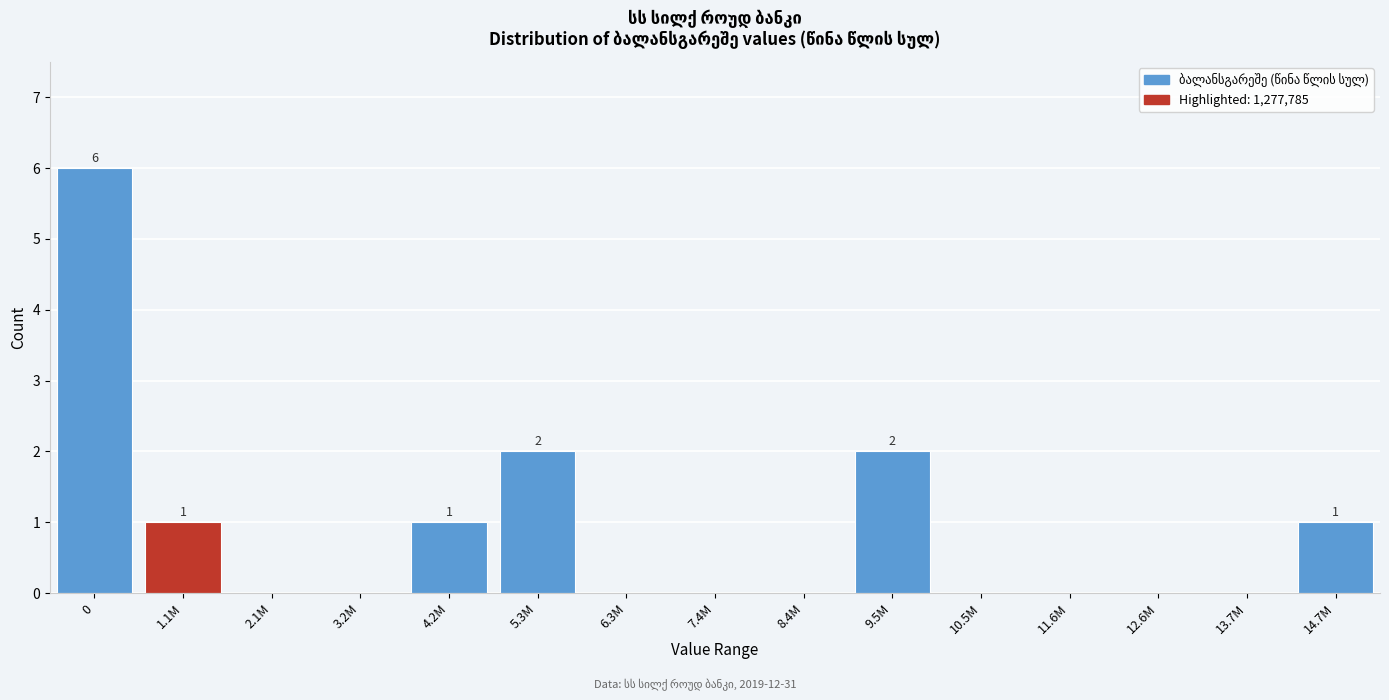

Reading left to right, list all the values displayed in this chart.

0=6	1.1M=1	2.1M=0	3.2M=0	4.2M=1	5.3M=2	6.3M=0	7.4M=0	8.4M=0	9.5M=2	10.5M=0	11.6M=0	12.6M=0	13.7M=0	14.7M=1